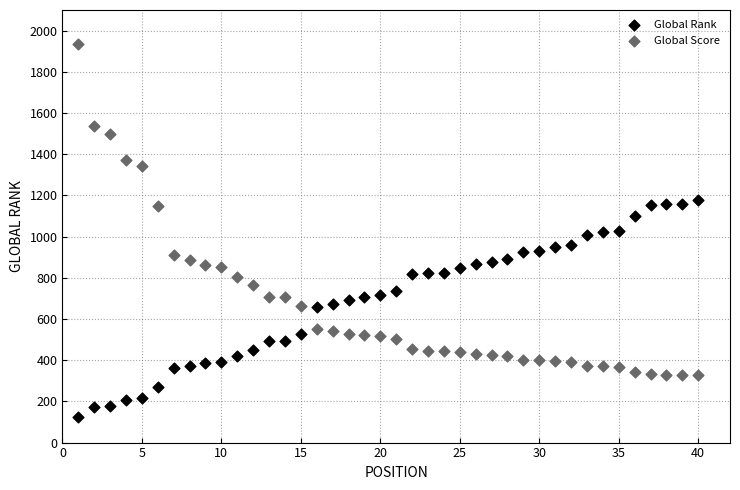

What are all the series names shown in the legend?

Global Rank, Global Score